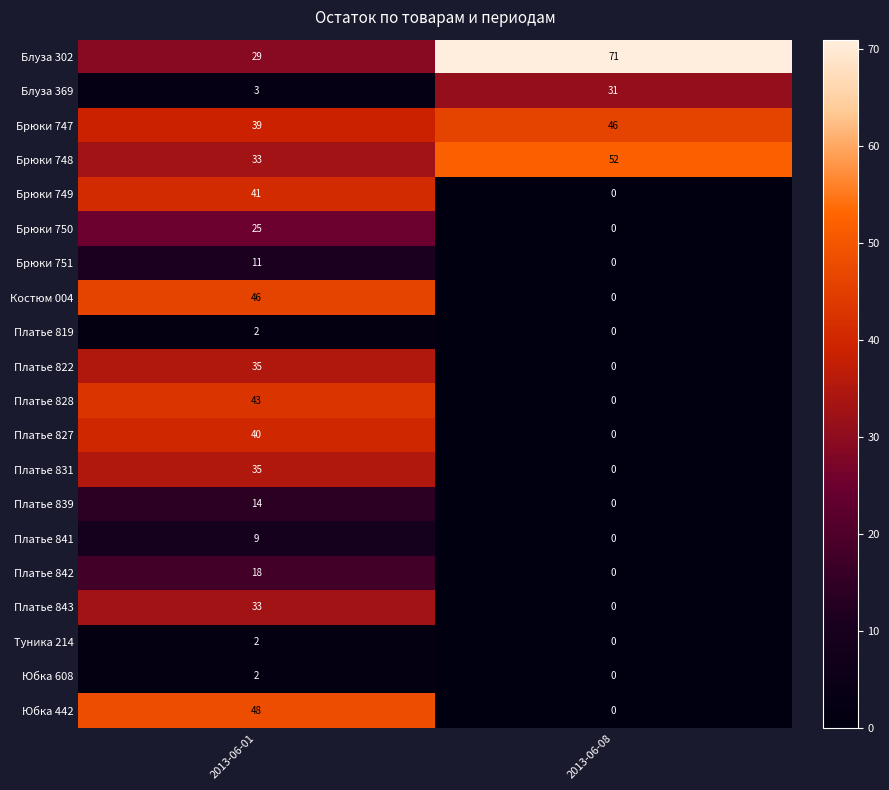

The value of Платье 828 at 2013-06-01 is 43. True or false?

True